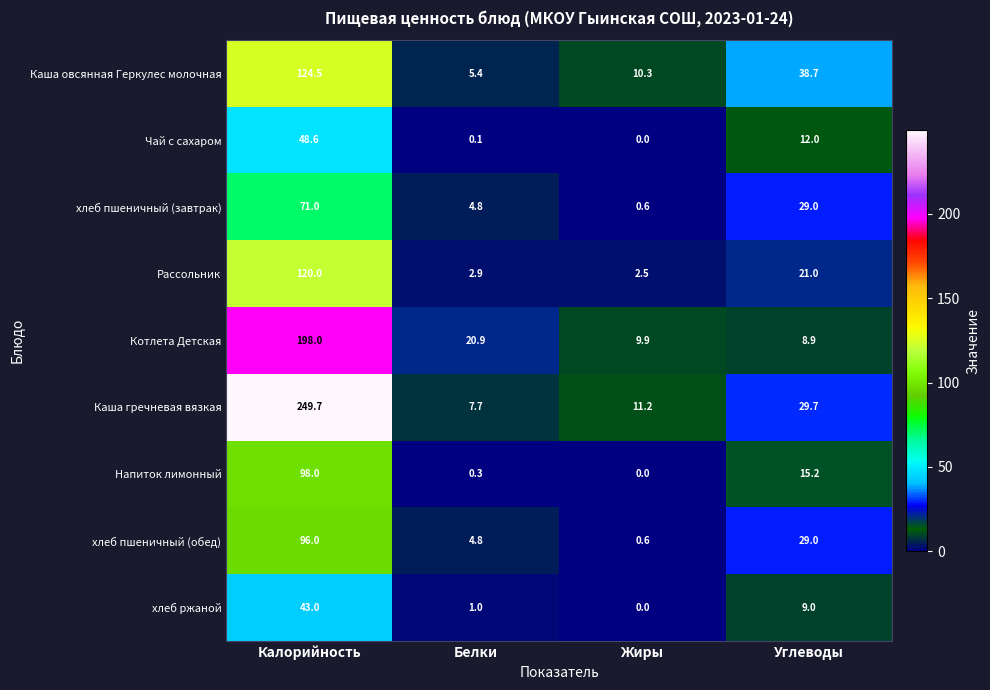

Read the Каша гречневая вязкая value at Калорийность.

249.7